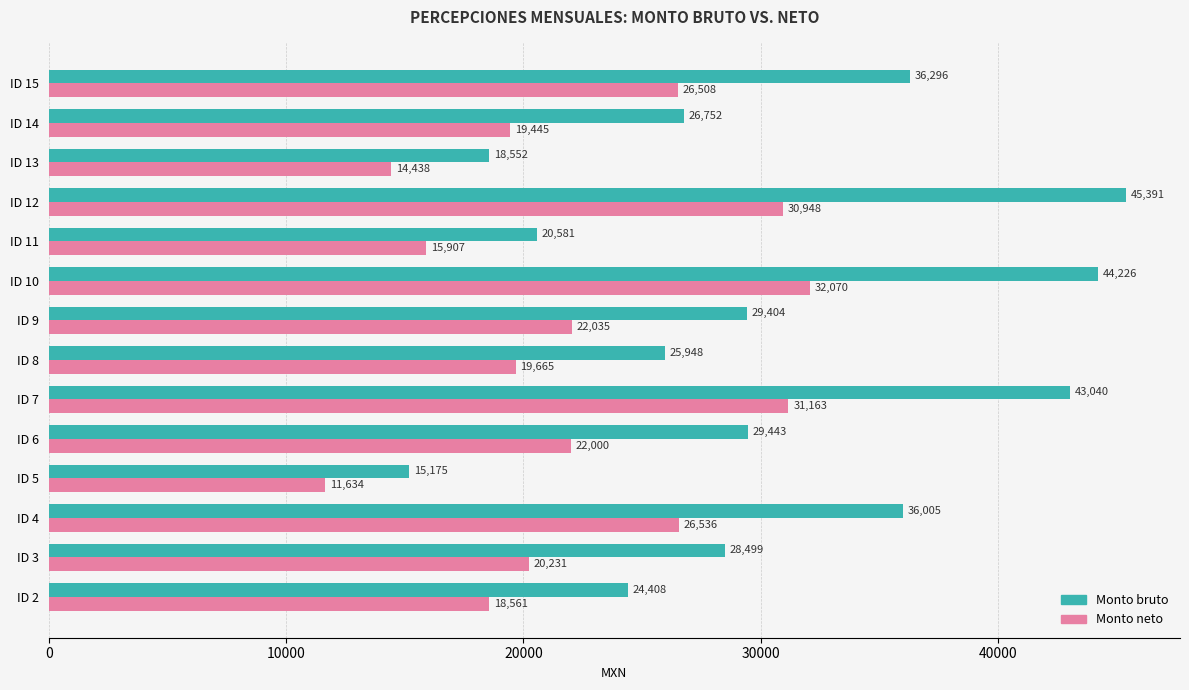

Which series has the largest range (max minus min)?

Monto bruto